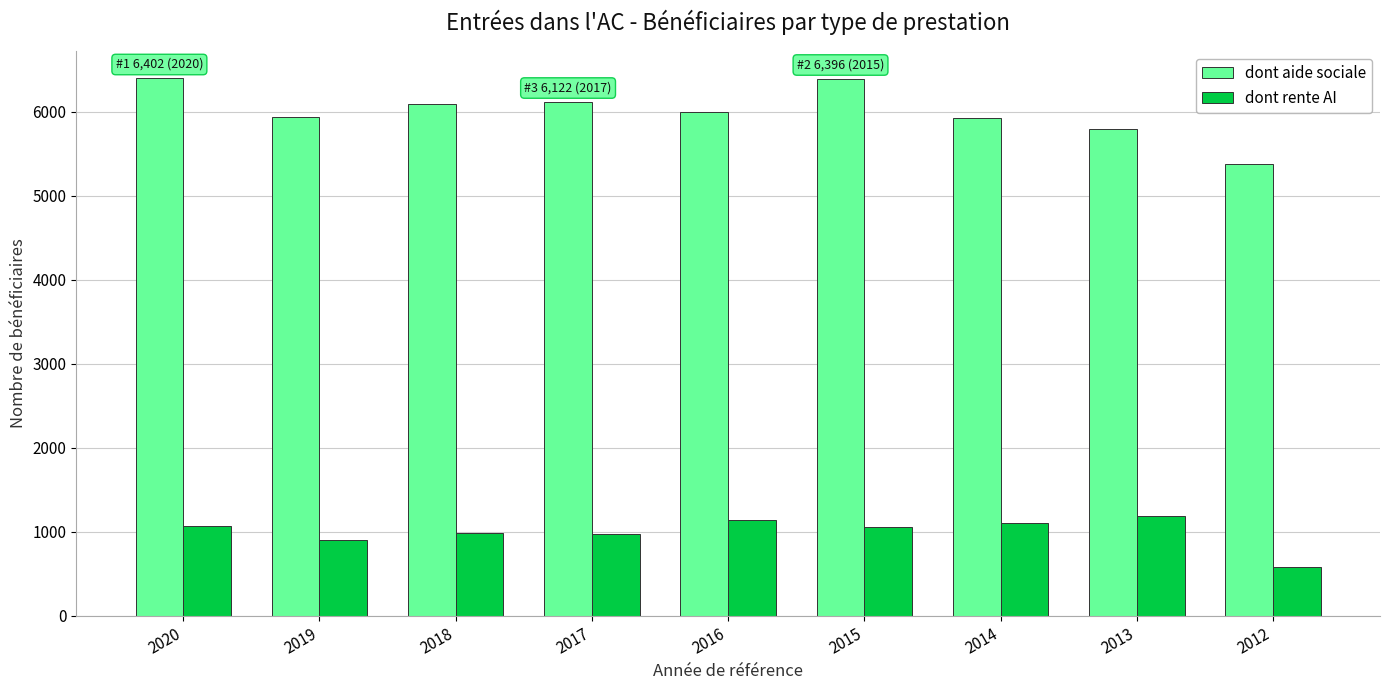

What is the total value across all series at 2018?

7082